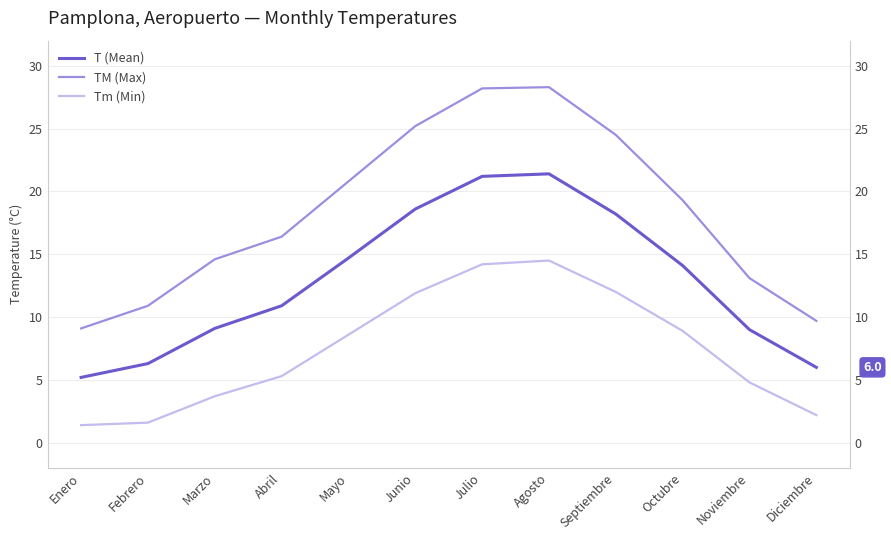

Which series has the largest total across all categories?

TM (Max)